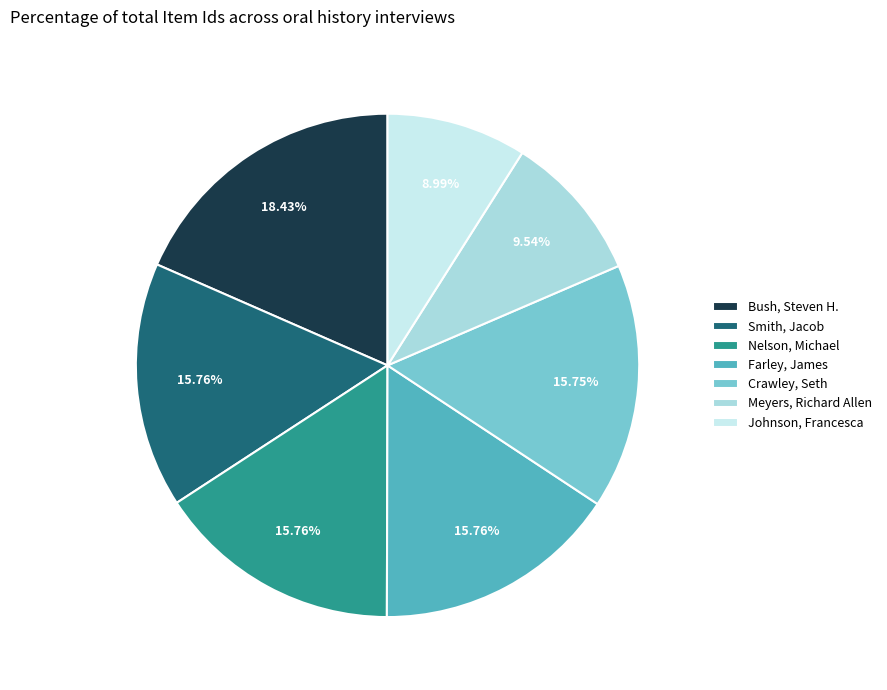

What portion of the pie excludes Crawley, Seth?

84.2%